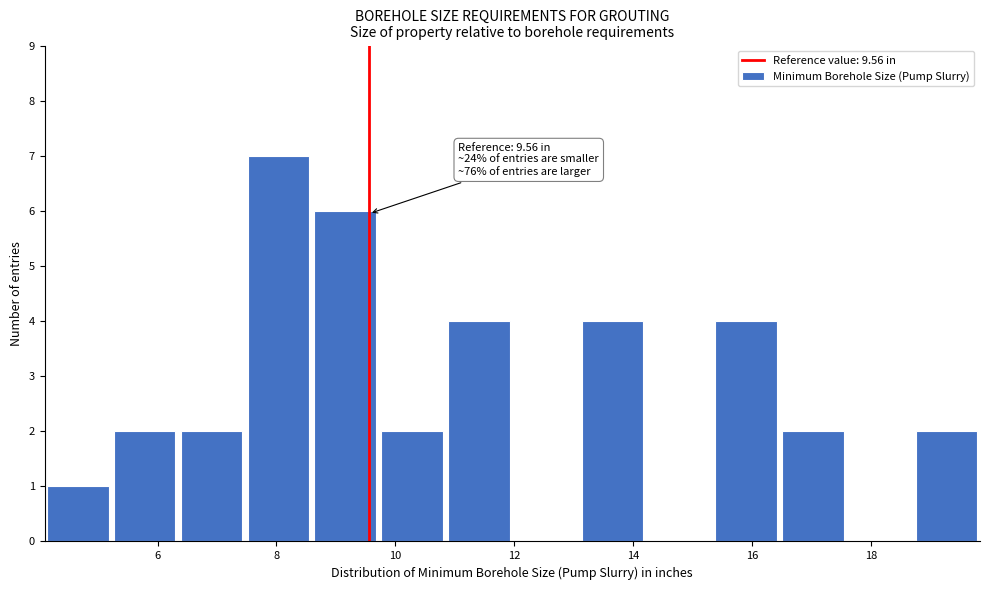

Over which range of the x-axis is the bar tallest?

7.4 to 8.6